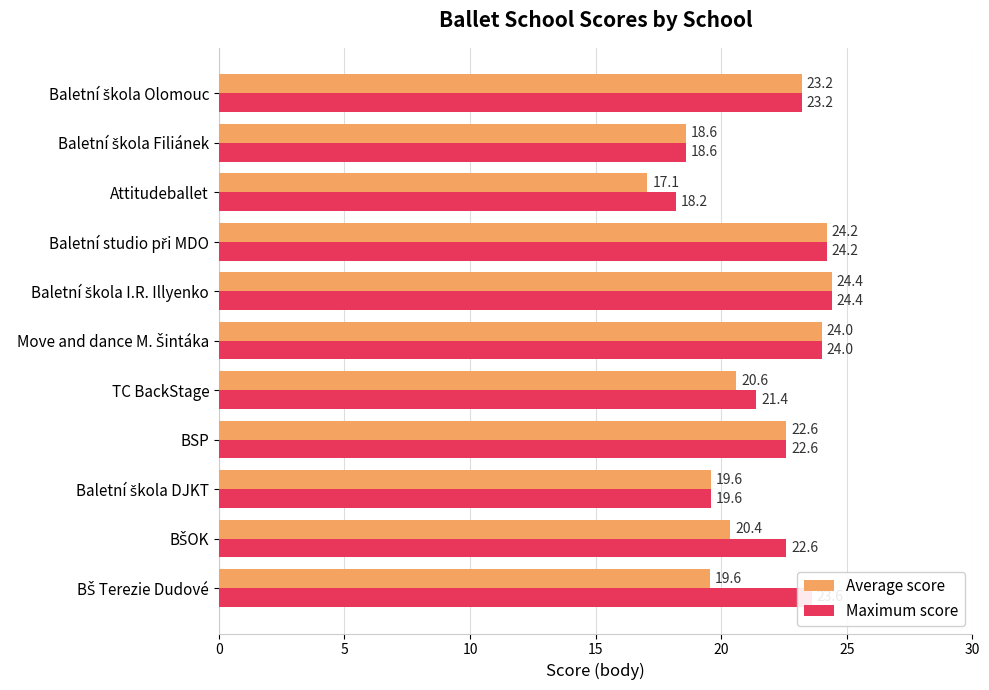

What is the average value of the Average score series?

21.3